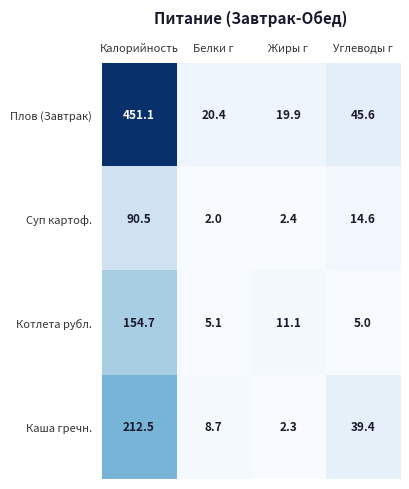

What is the difference between the maximum and second lowest values in the Плов (Завтрак) series?

430.7